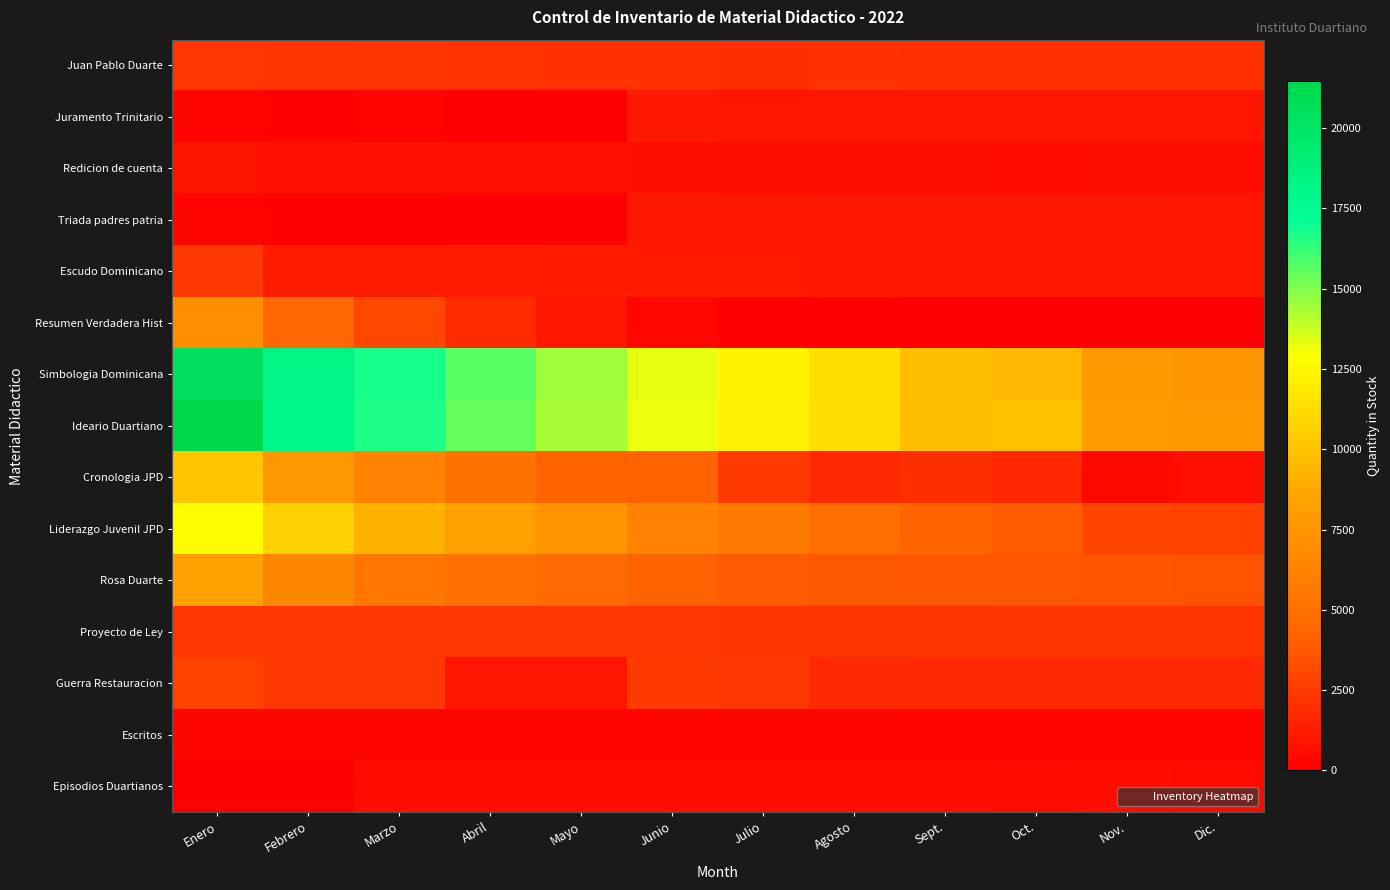

Reading left to right, list all the values displayed in this chart.

Juan Pablo Duarte: Enero=2339	Febrero=2233	Marzo=2218	Abril=2167	Mayo=2134	Junio=2119	Julio=2011	Agosto=2103	Sept.=2077	Oct.=2075	Nov.=2062	Dic.=2062
Juramento Trinitario: Enero=261	Febrero=157	Marzo=172	Abril=122	Mayo=114	Junio=1109	Julio=959	Agosto=950	Sept.=933	Oct.=932	Nov.=927	Dic.=927
Redicion de cuenta: Enero=859	Febrero=748	Marzo=740	Abril=694	Mayo=722	Junio=636	Julio=633	Agosto=625	Sept.=603	Oct.=557	Nov.=599	Dic.=598
Triada padres patria: Enero=257	Febrero=155	Marzo=145	Abril=114	Mayo=95	Junio=1091	Julio=1087	Agosto=1080	Sept.=1061	Oct.=1061	Nov.=1049	Dic.=1046
Escudo Dominicano: Enero=2354	Febrero=1238	Marzo=1229	Abril=1183	Mayo=1159	Junio=1145	Julio=1138	Agosto=1130	Sept.=1105	Oct.=1105	Nov.=1102	Dic.=1105
Resumen Verdadera Hist: Enero=7009	Febrero=4488	Marzo=3050	Abril=1865	Mayo=1000	Junio=339	Julio=139	Agosto=99	Sept.=83	Oct.=82	Nov.=82	Dic.=83
Simbologia Dominicana: Enero=20532	Febrero=18206	Marzo=16800	Abril=15656	Mayo=14515	Junio=13297	Julio=12345	Agosto=11341	Sept.=9789	Oct.=9441	Nov.=7719	Dic.=7569
Ideario Duartiano: Enero=21464	Febrero=18007	Marzo=16650	Abril=15463	Mayo=14372	Junio=13182	Julio=12157	Agosto=11248	Sept.=9738	Oct.=9864	Nov.=7924	Dic.=7801
Cronologia JPD: Enero=10123	Febrero=7593	Marzo=6265	Abril=5178	Mayo=4218	Junio=4211	Julio=2480	Agosto=1745	Sept.=2000	Oct.=1646	Nov.=419	Dic.=695
Liderazgo Juvenil JPD: Enero=12859	Febrero=10700	Marzo=9193	Abril=8225	Mayo=7385	Junio=6329	Julio=5700	Agosto=4928	Sept.=4273	Oct.=3948	Nov.=2971	Dic.=2776
Rosa Duarte: Enero=8260	Febrero=6500	Marzo=5442	Abril=5000	Mayo=4660	Junio=4169	Julio=3860	Agosto=3805	Sept.=3739	Oct.=3724	Nov.=3635	Dic.=3535
Proyecto de Ley: Enero=2330	Febrero=2329	Marzo=2329	Abril=2330	Mayo=2330	Junio=2330	Julio=2305	Agosto=2305	Sept.=2305	Oct.=2305	Nov.=2305	Dic.=2305
Guerra Restauracion: Enero=2800	Febrero=2387	Marzo=2387	Abril=990	Mayo=990	Junio=2464	Julio=2364	Agosto=1772	Sept.=1760	Oct.=1759	Nov.=1759	Dic.=1759
Escritos: Enero=290	Febrero=289	Marzo=289	Abril=289	Mayo=289	Junio=285	Julio=281	Agosto=260	Sept.=260	Oct.=259	Nov.=258	Dic.=258
Episodios Duartianos: Enero=0	Febrero=0	Marzo=530	Abril=519	Mayo=516	Junio=515	Julio=510	Agosto=508	Sept.=507	Oct.=501	Nov.=505	Dic.=499